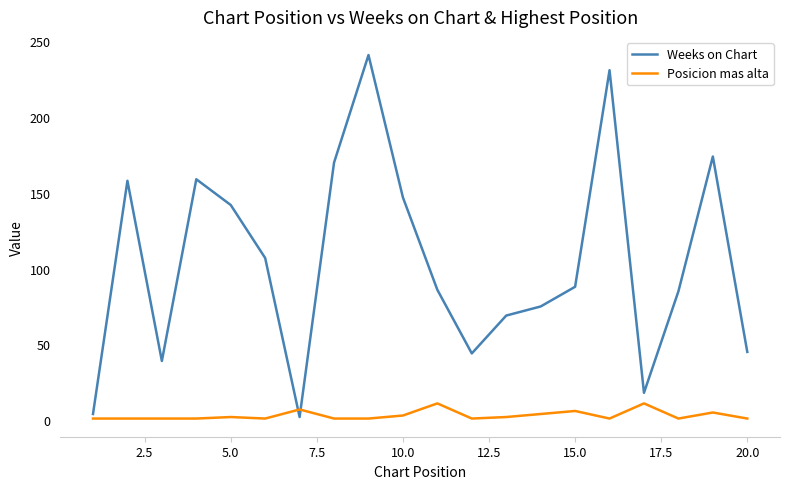

List the series in order of their overall mean, highest first.

Weeks on Chart, Posicion mas alta